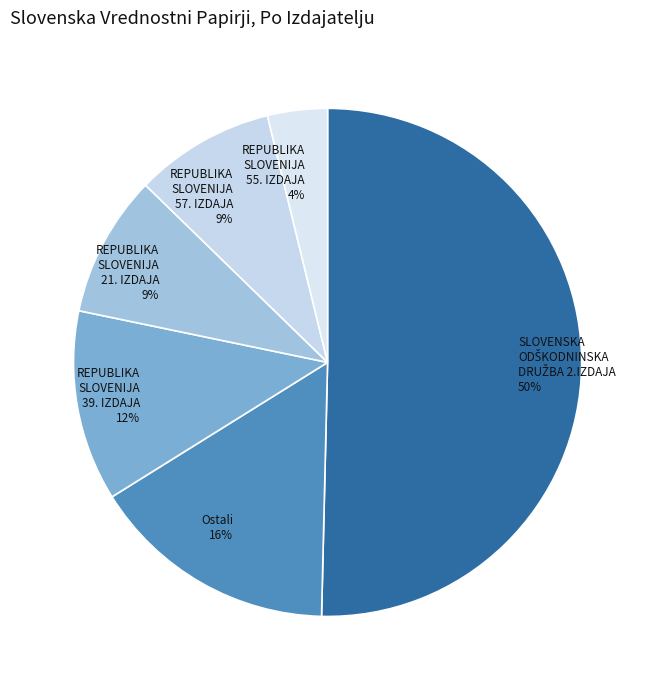

Combined, do REPUBLIKA SLOVENIJA 55. IZDAJA 4% and REPUBLIKA SLOVENIJA 57. IZDAJA 9% account for over 50%?

No